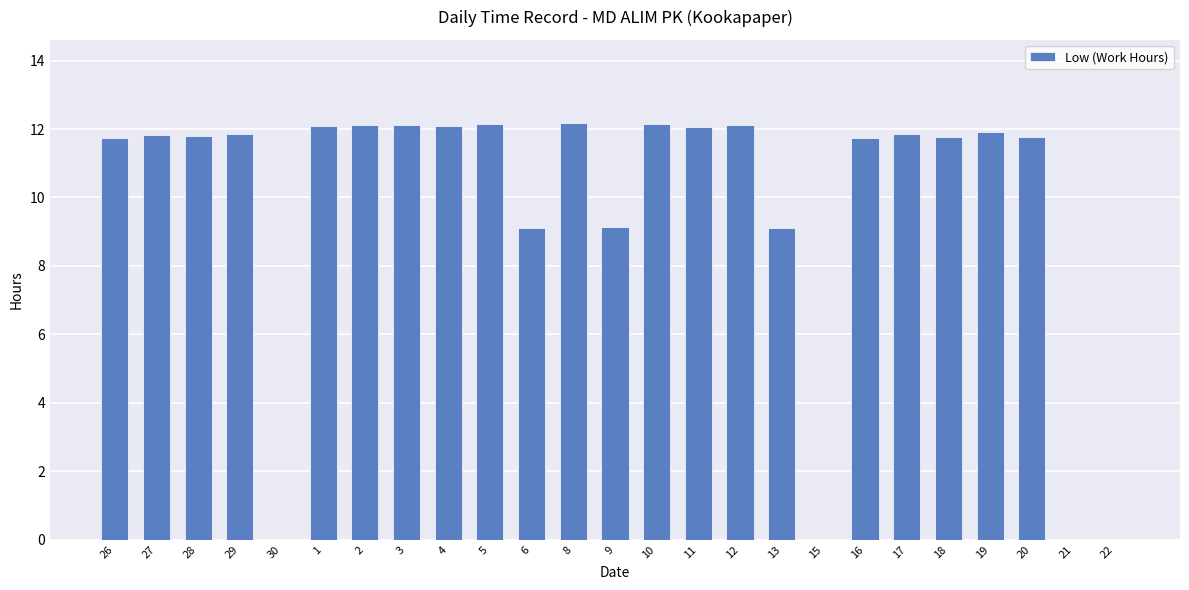

What is the sum of the values at 20 and 9?

20.9